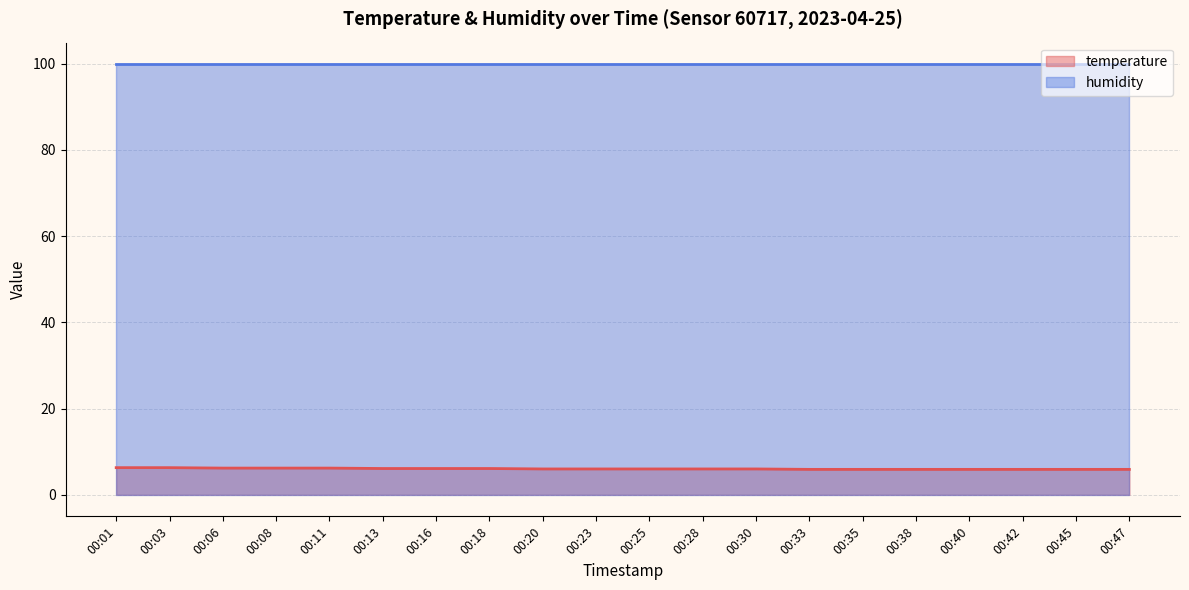

Read the value at 00:28.

6.0